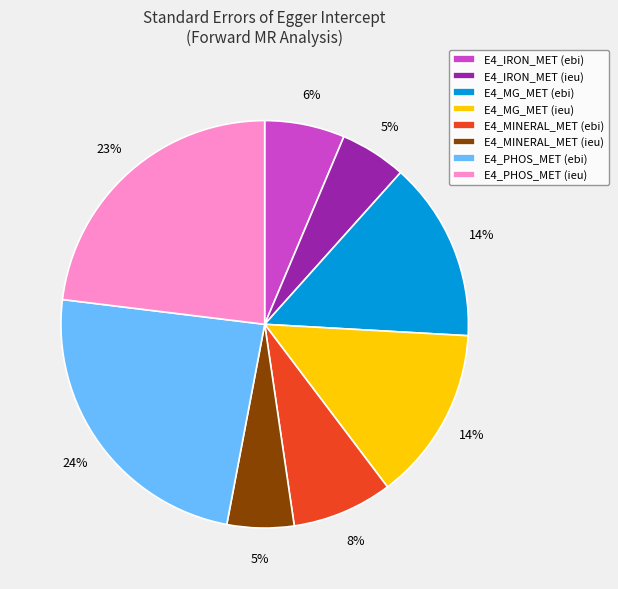

Is it true that E4_PHOS_MET (ebi) is 24% of the pie?

True